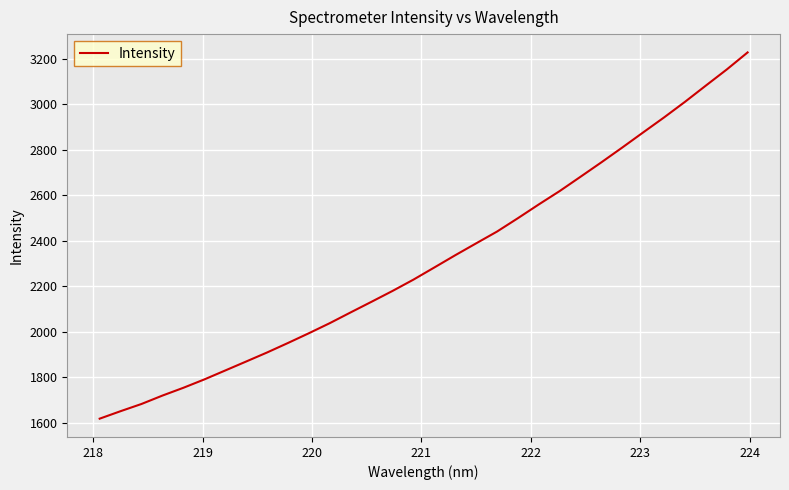

Reading left to right, transcribe all the data shown in this chart.

1617.6	1650.5	1682.1	1719.0	1753.2	1789.9	1829.2	1868.7	1908.3	1950.1	1993.0	2037.3	2084.6	2131.4	2178.8	2228.5	2281.9	2335.7	2387.9	2439.7	2498.6	2559.0	2617.8	2680.8	2744.3	2809.3	2875.7	2941.5	3010.0	3081.3	3152.0	3227.1